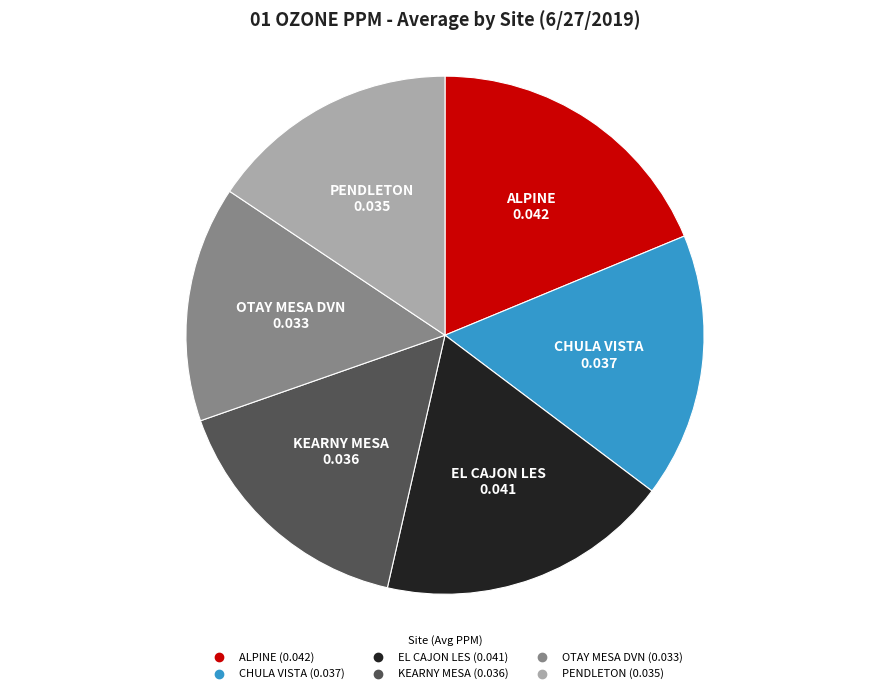

Which category has the smallest portion of the pie?

OTAY MESA DVN